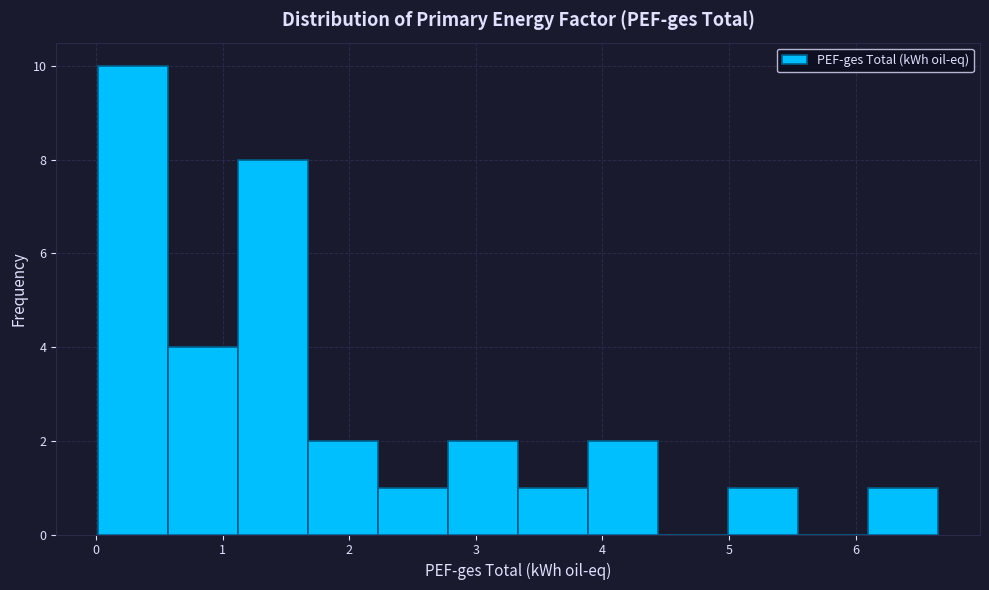

What is the height of the bar covering 1.1 to 1.7 on the x-axis? Neither the bar edges nor the heights are printed on the chart, so give them approximately, as read against the axes.

8